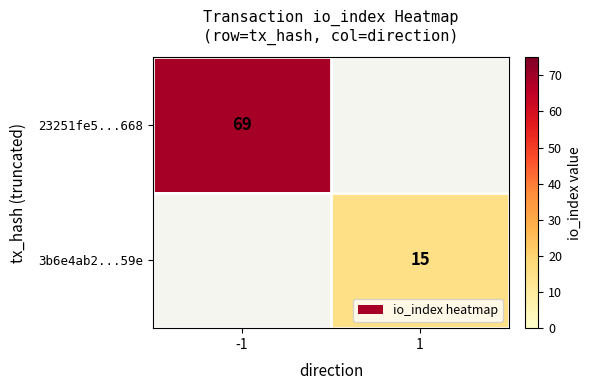

Which label corresponds to the smallest value in the chart?

1